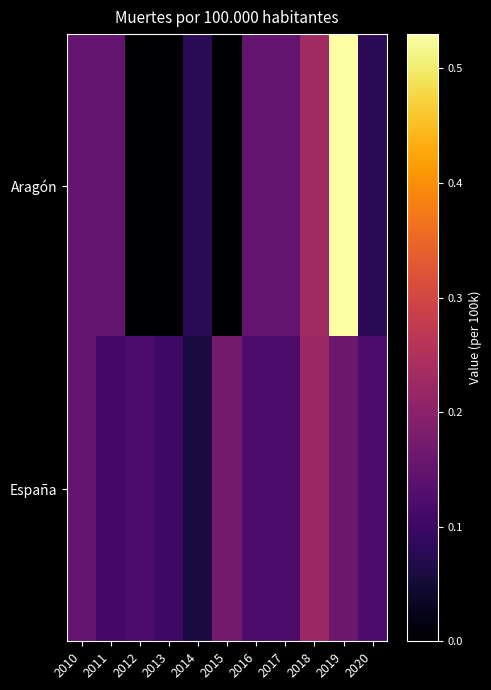

How many data points does each series have?

11